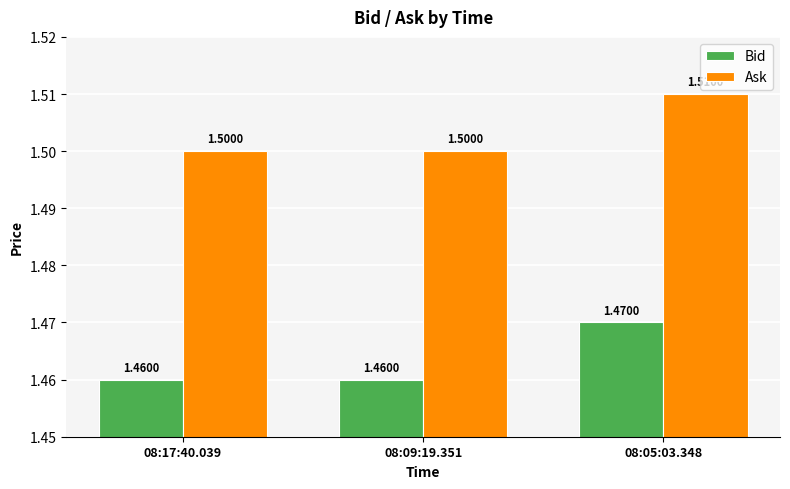

Reading left to right, what are all the values shown in this chart?

Bid: 08:17:40.039=1.5	08:09:19.351=1.5	08:05:03.348=1.5
Ask: 08:17:40.039=1.5	08:09:19.351=1.5	08:05:03.348=1.5